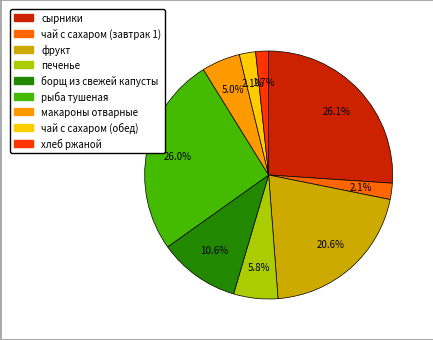

The сырники slice represents 26% of the pie. True or false?

True